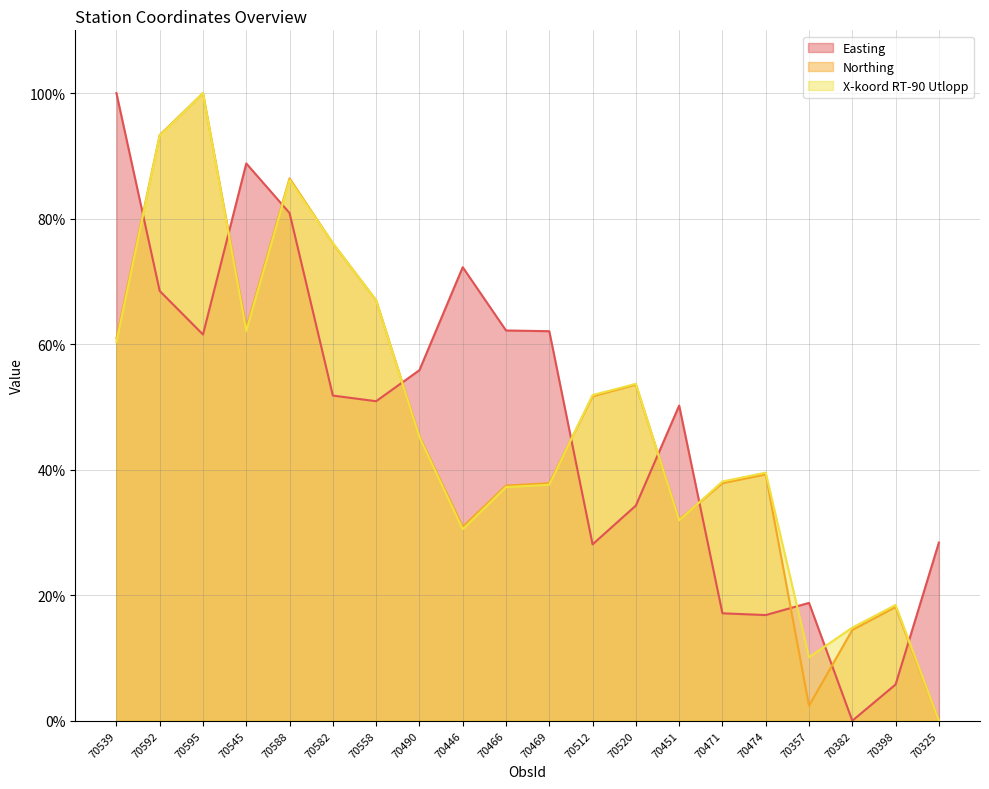

What is the approximate value of Easting at 70466?

62.2